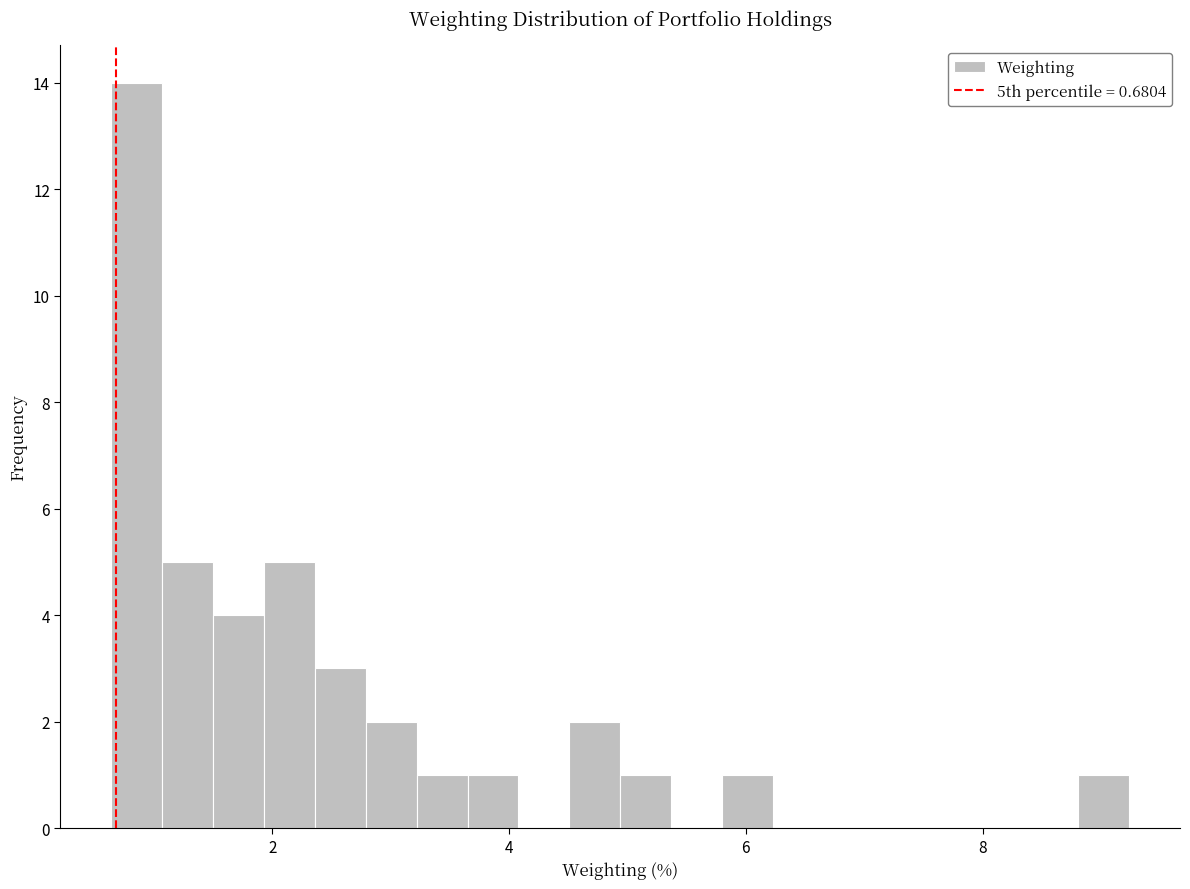

Around what value on the x-axis is the tallest bar? Give the approximate position of its centre, as read against the axis.

0.8